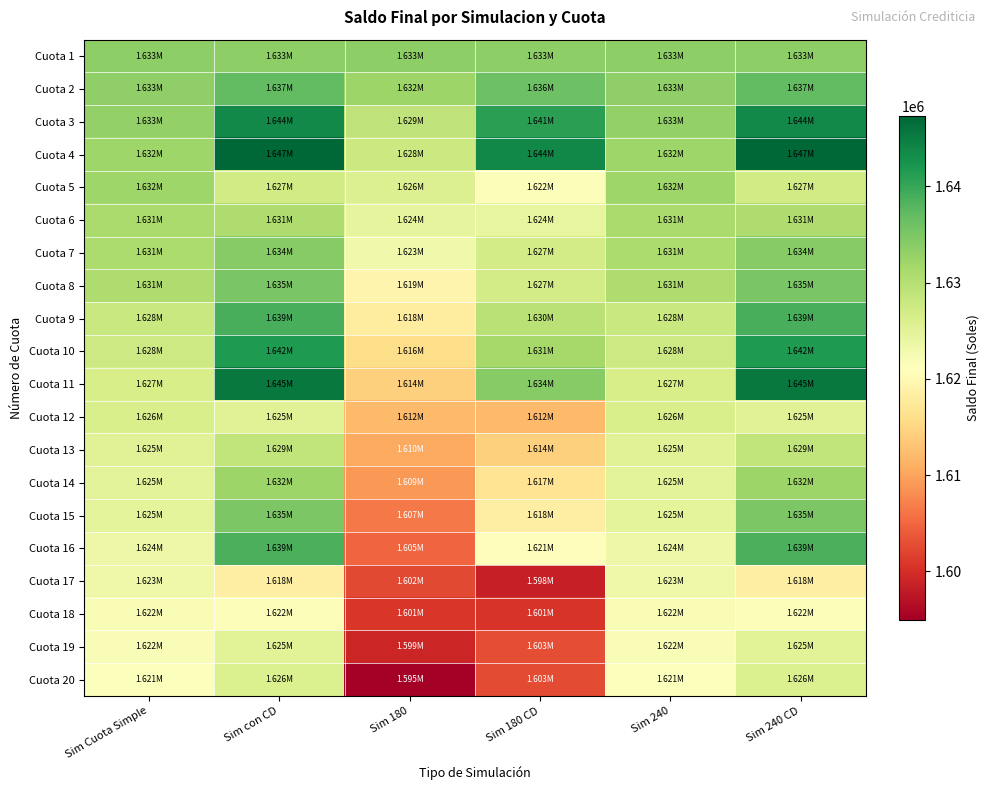

Rank the series by their maximum value, from lowest to highest.

Cuota 18, Cuota 17, Cuota 19, Cuota 20, Cuota 12, Cuota 13, Cuota 6, Cuota 5, Cuota 14, Cuota 1, Cuota 7, Cuota 15, Cuota 8, Cuota 2, Cuota 16, Cuota 9, Cuota 10, Cuota 3, Cuota 11, Cuota 4